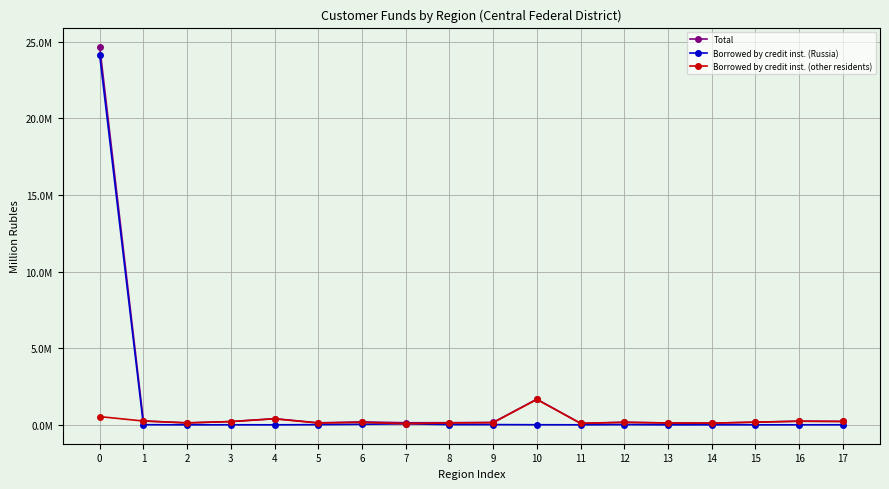

Reading left to right, transcribe all the data shown in this chart.

Total: 0=24680767	1=254137	2=125199	3=212763	4=400166	5=128184	6=191986	7=132936	8=137744	9=154018	10=1674425	11=96389	12=170336	13=120116	14=109481	15=173433	16=236668	17=221614
Borrowed by credit inst. (Russia): 0=24112040	1=7080	2=0	3=1786	4=0	5=10868	6=33918	7=65117	8=16079	9=13657	10=4912	11=0	12=13927	13=0	14=1939	15=1008	16=1210	17=2342
Borrowed by credit inst. (other residents): 0=534320	1=246189	2=124671	3=210156	4=391669	5=116602	6=157195	7=67522	8=120468	9=139842	10=1653070	11=96031	12=155107	13=119553	14=107157	15=170955	16=233579	17=218038